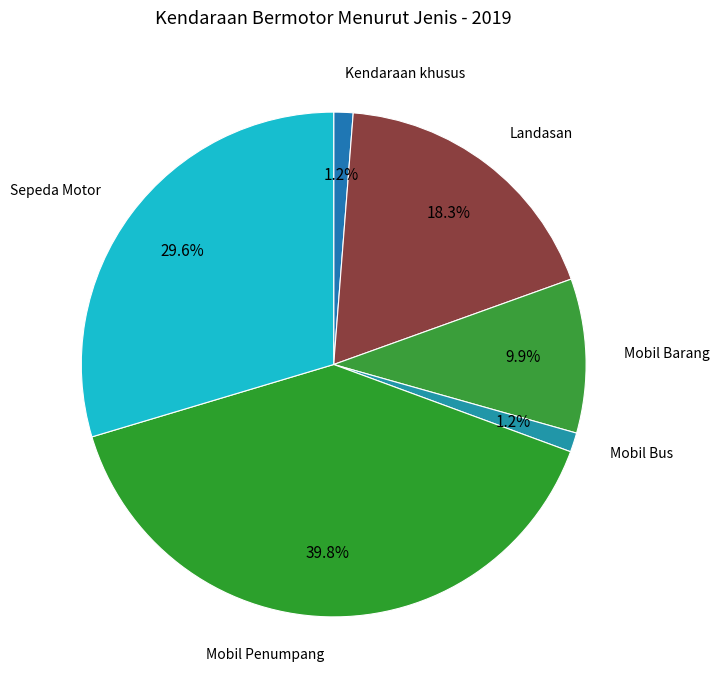

How many segments does this pie chart have?

6